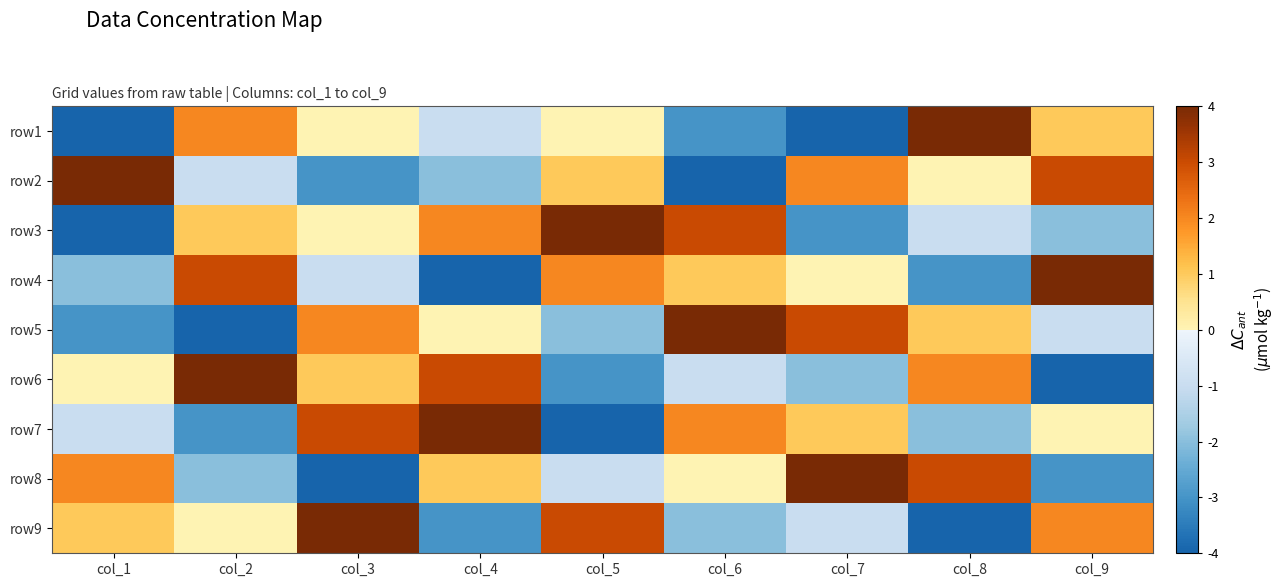

How many categories are shown in the chart?

9